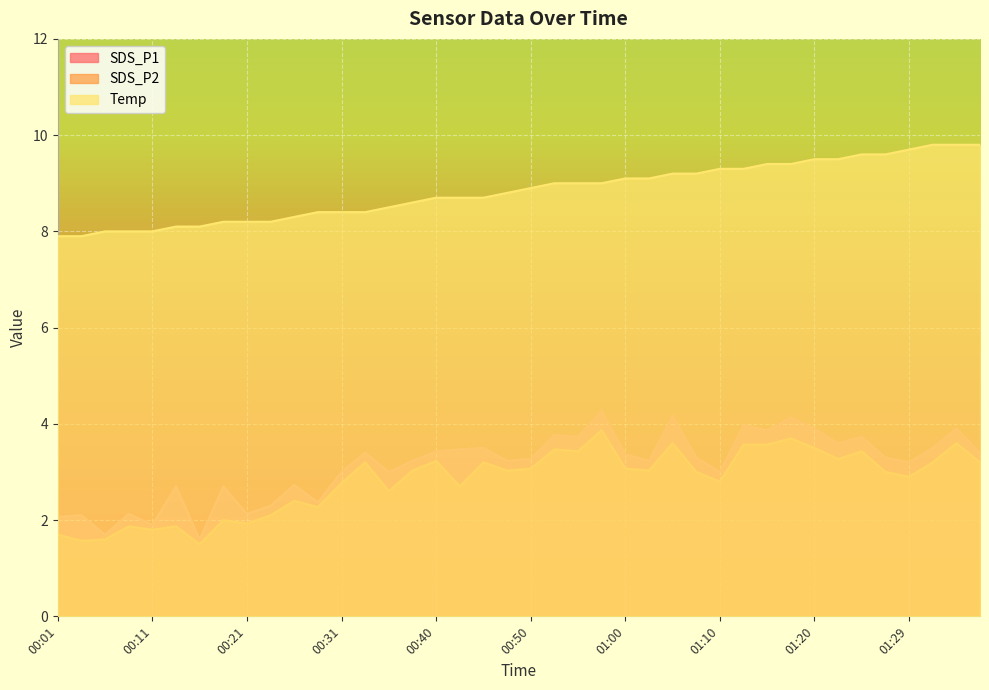

Between 01:07 and 01:12, which is larger?

01:12